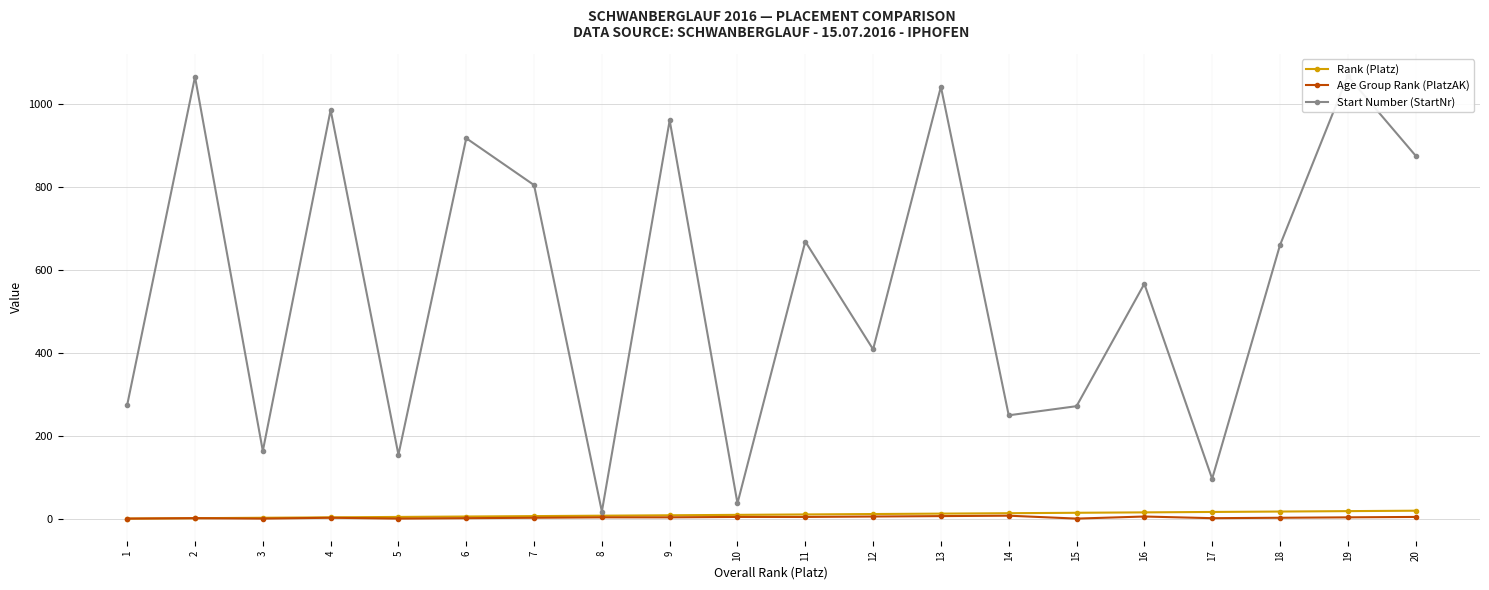

How many lines are shown in the chart?

3